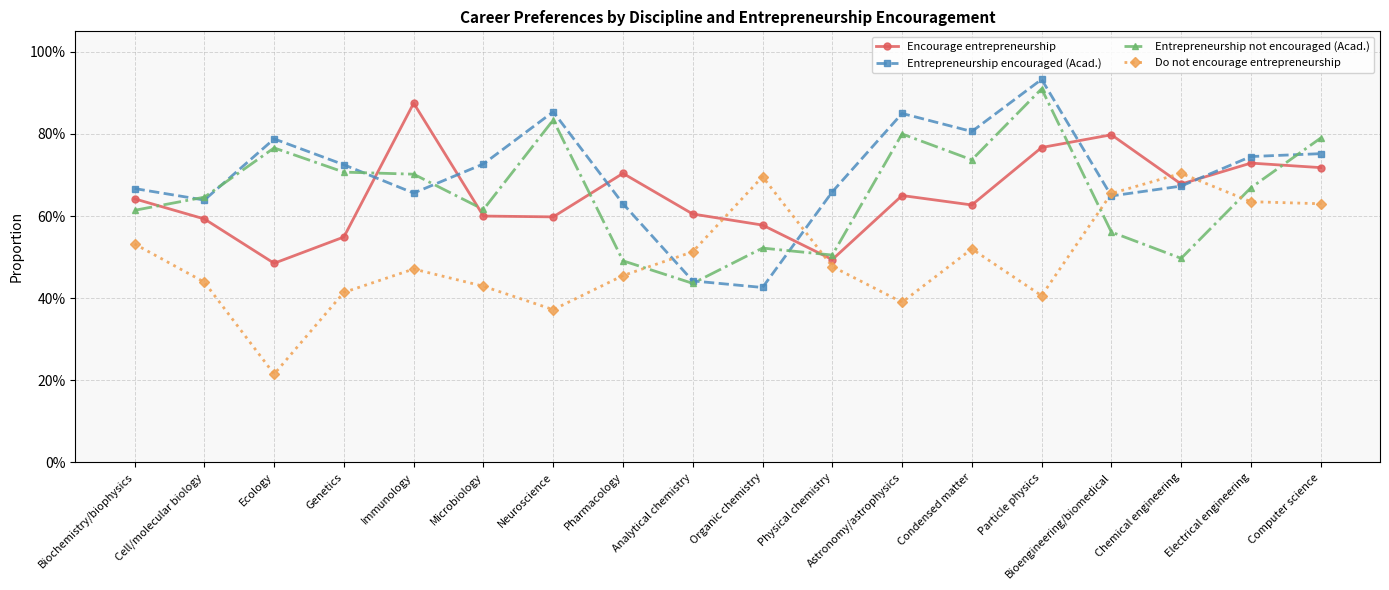

Which series changed the most between Ecology and Astronomy/astrophysics?

Do not encourage entrepreneurship